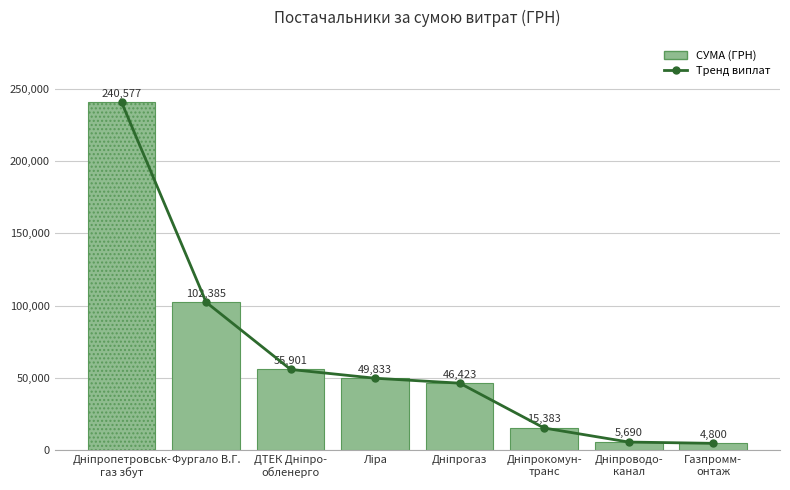

What position from the right is Дніпрокомун-
транс?

3